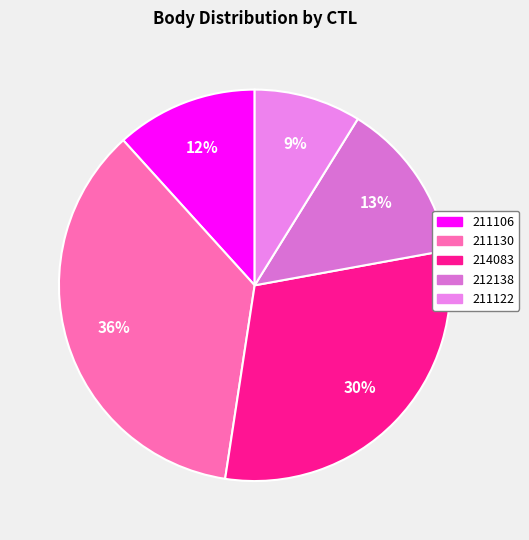

Does 211130 account for over 50% of the chart?

No